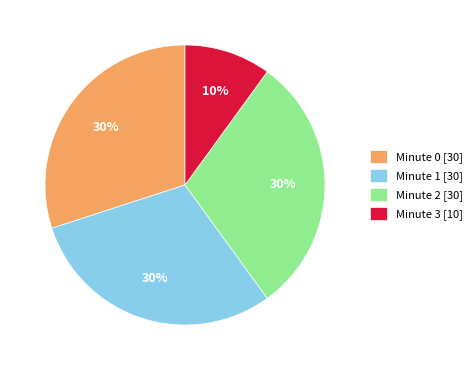

Does Minute 1 [30] represent more than half of the total?

No